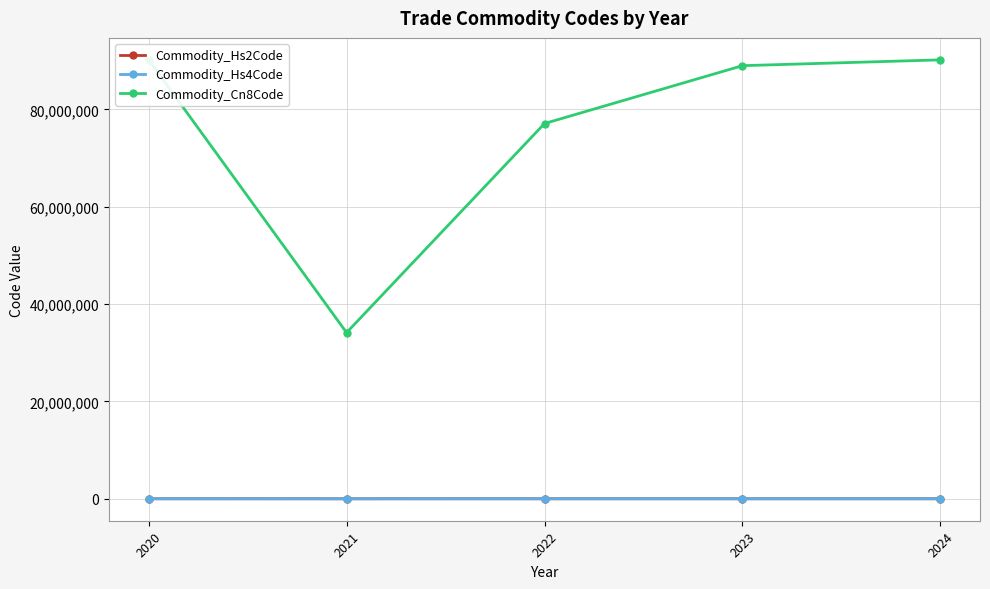

At which category is the sum across all series the highest?

2020